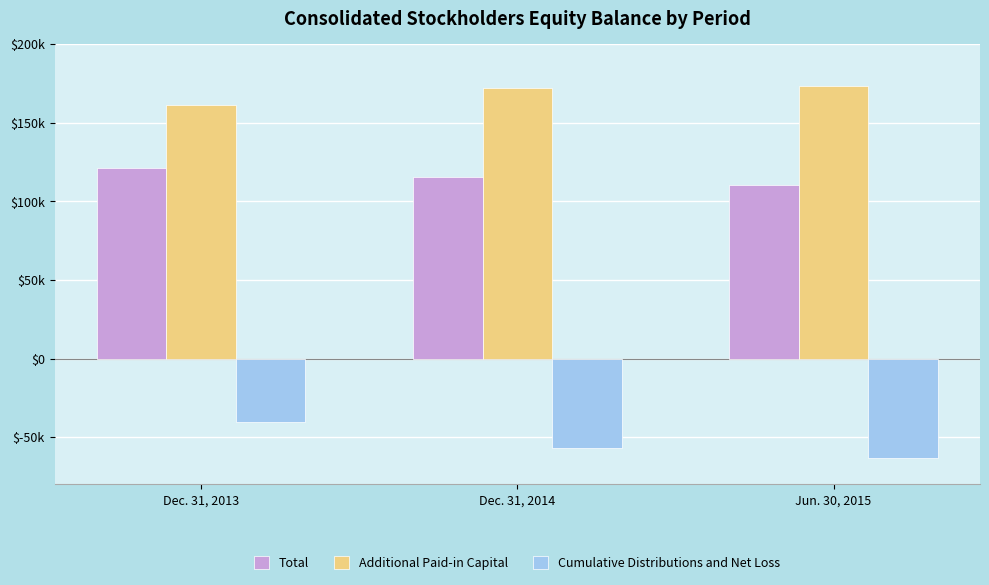

What are all the series names shown in the legend?

Total, Additional Paid-in Capital, Cumulative Distributions and Net Loss